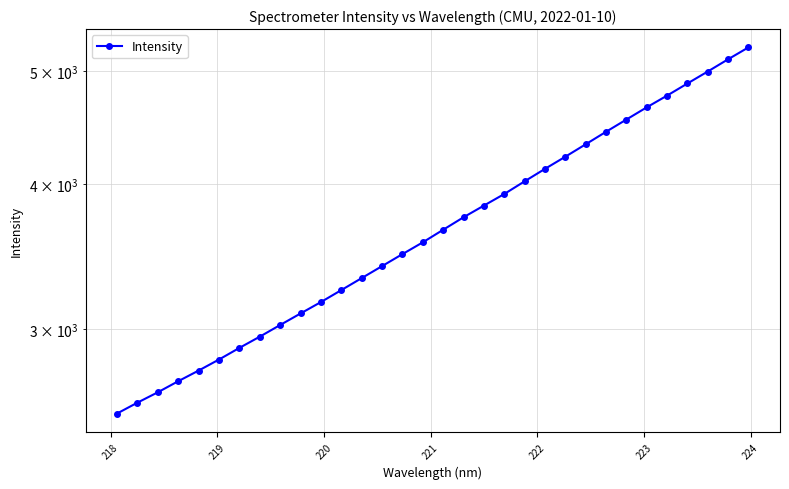

What is the sum of all values?

118738.5